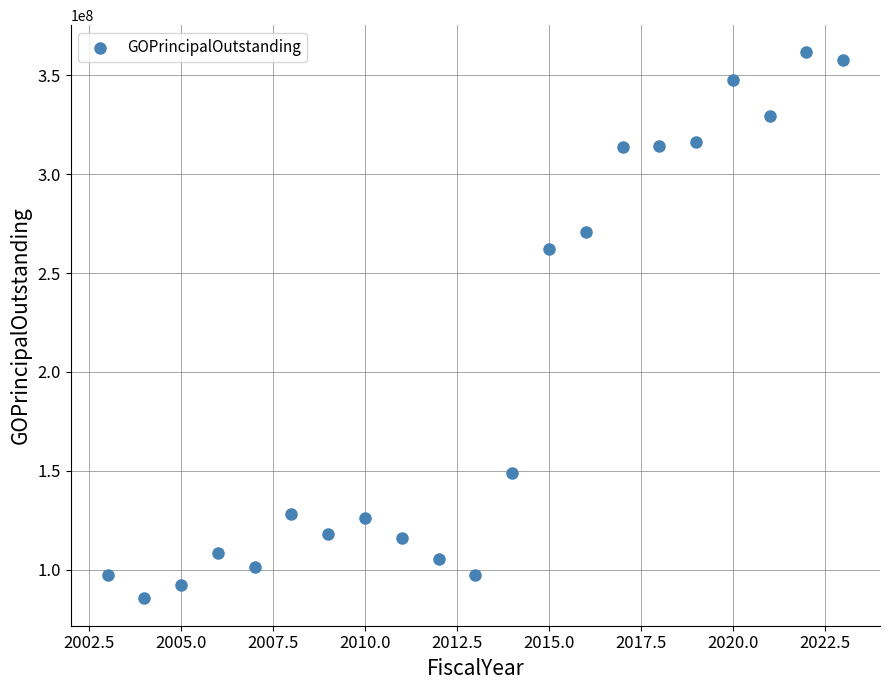

What is the range of Y values (max minus min)?

276225000